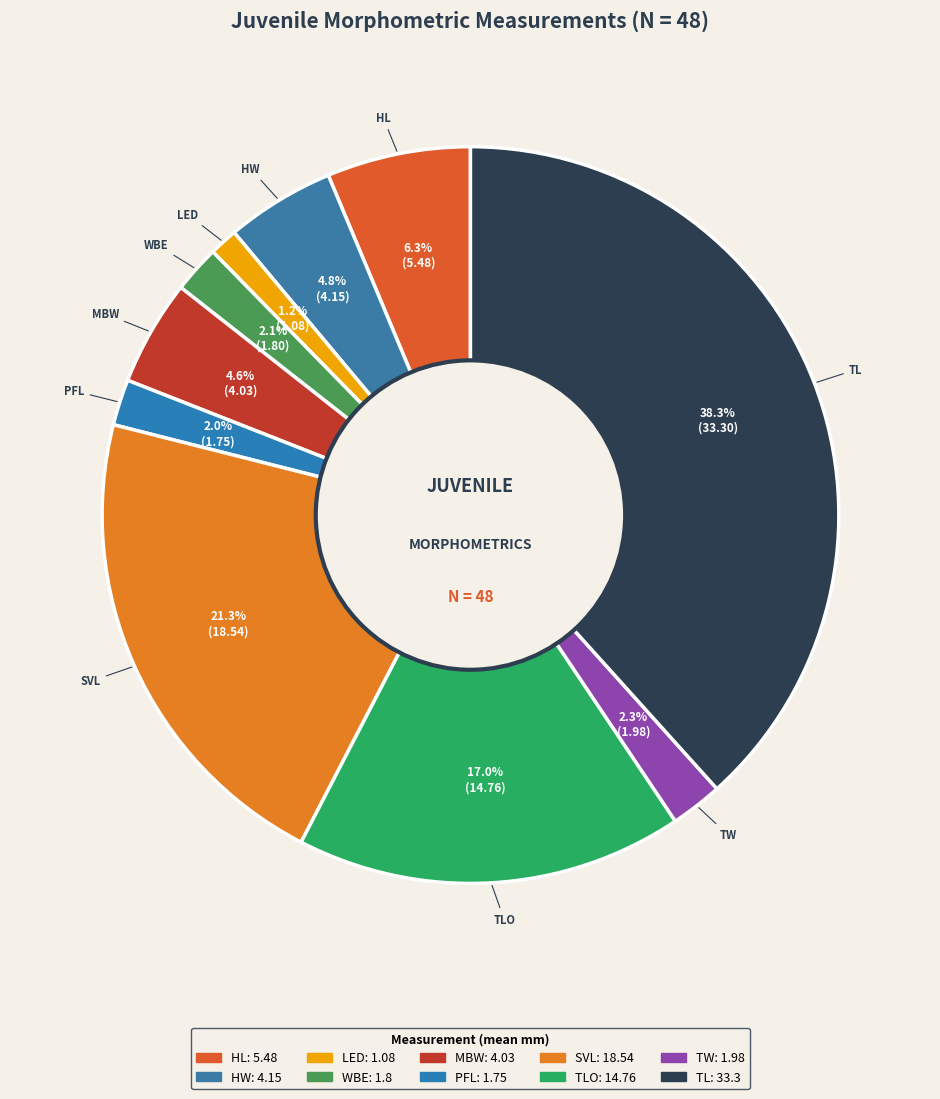

How many slices are in this pie chart?

10